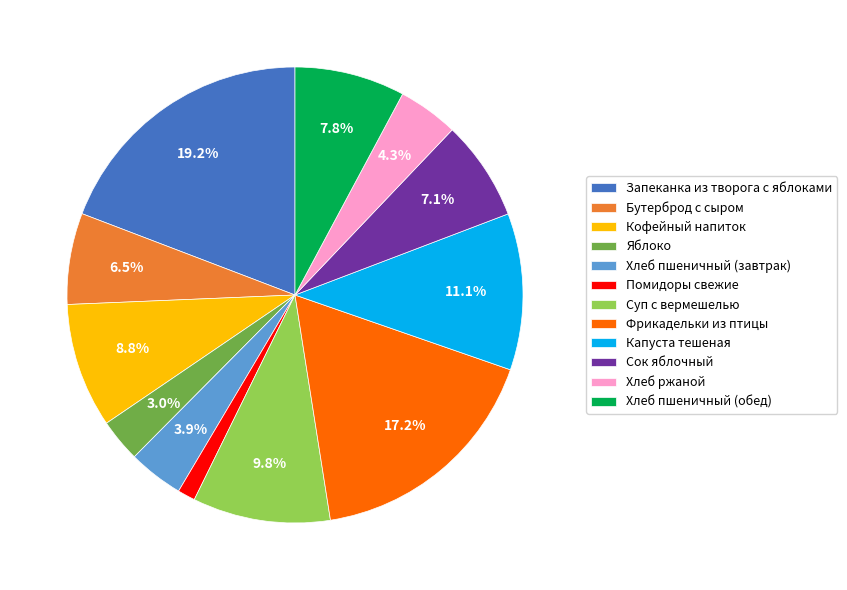

Approximately how many times larger is the value at Фрикадельки из птицы compared to Хлеб пшеничный (завтрак)?

4.4